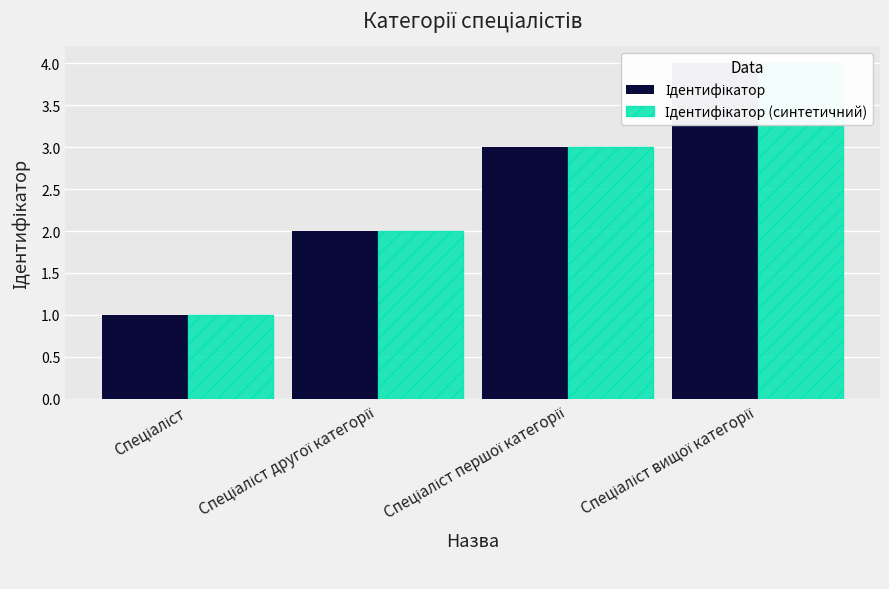

Rank the series by their maximum value, from lowest to highest.

Ідентифікатор, Ідентифікатор (синтетичний)